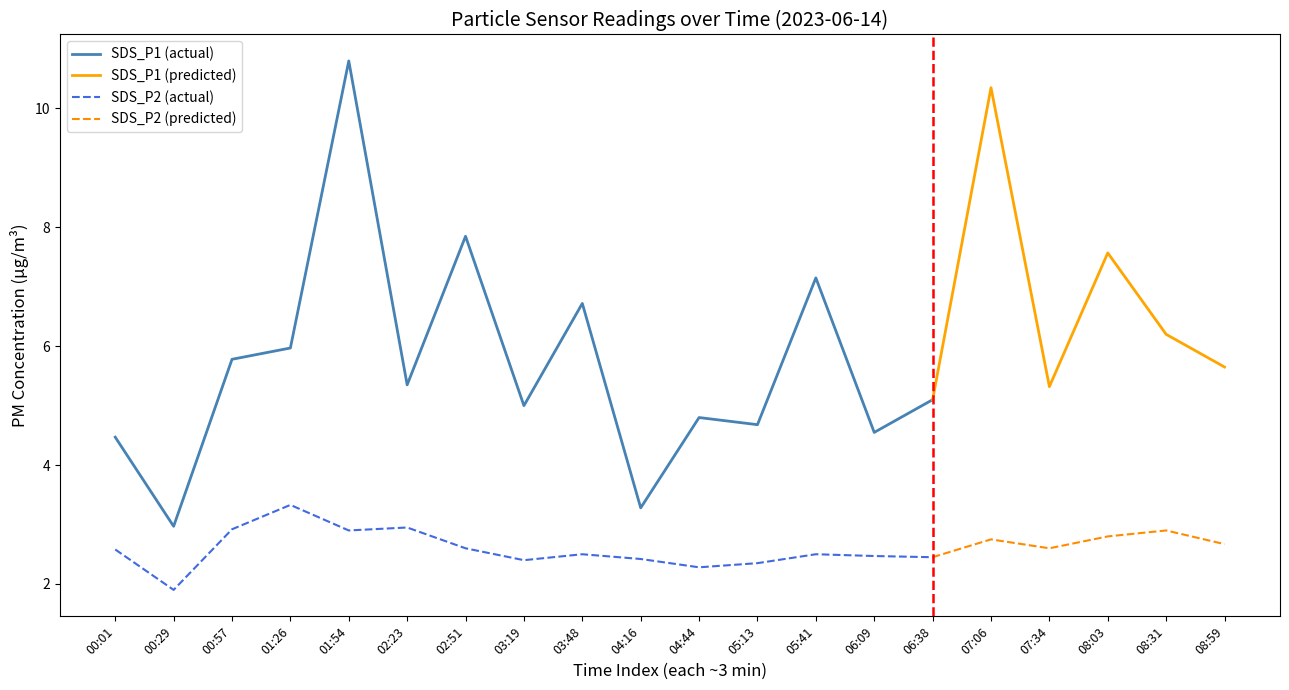

At which category is the sum across all series the highest?

01:54